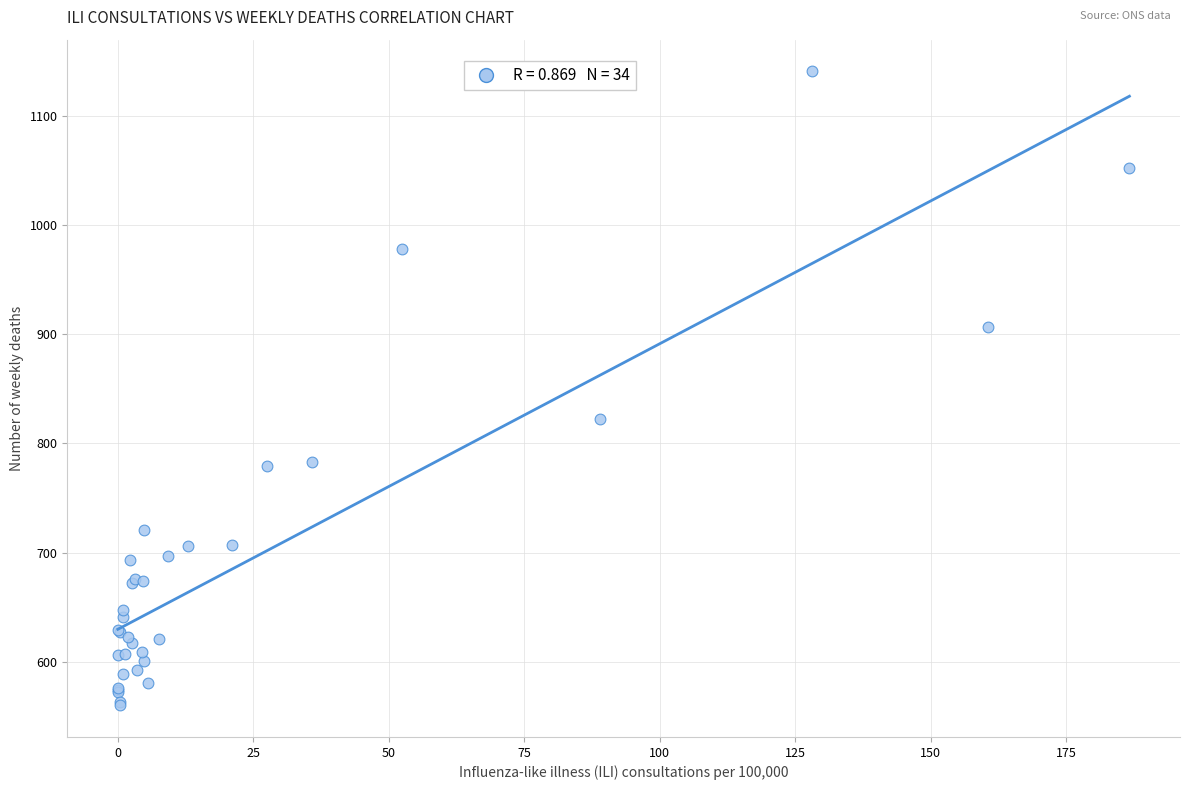

What Y value in the scatter plot is closest to 850?

822